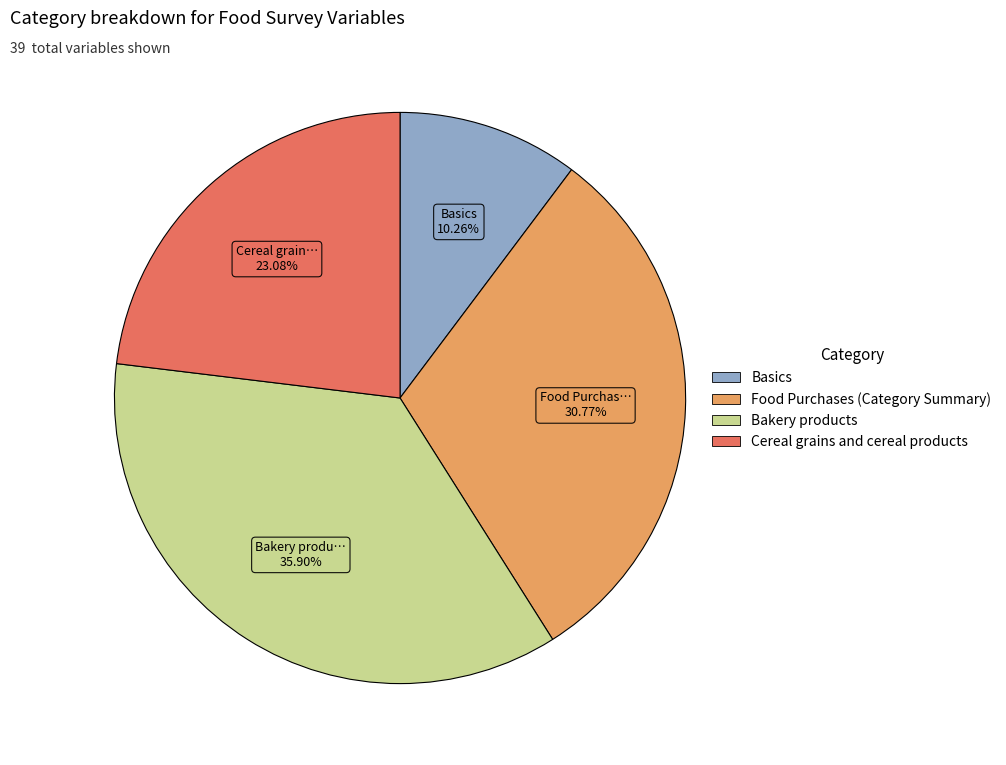

Is Food Purchases (Category Summary) the majority of the pie?

No